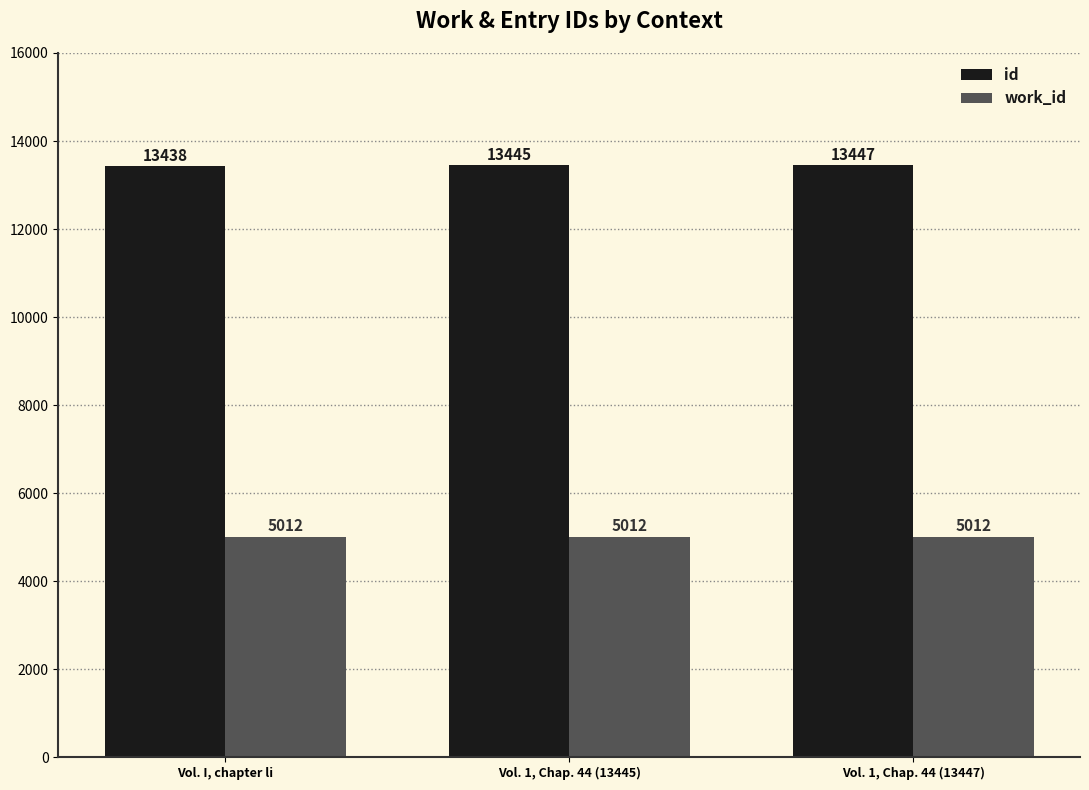

What are all the series names shown in the legend?

id, work_id